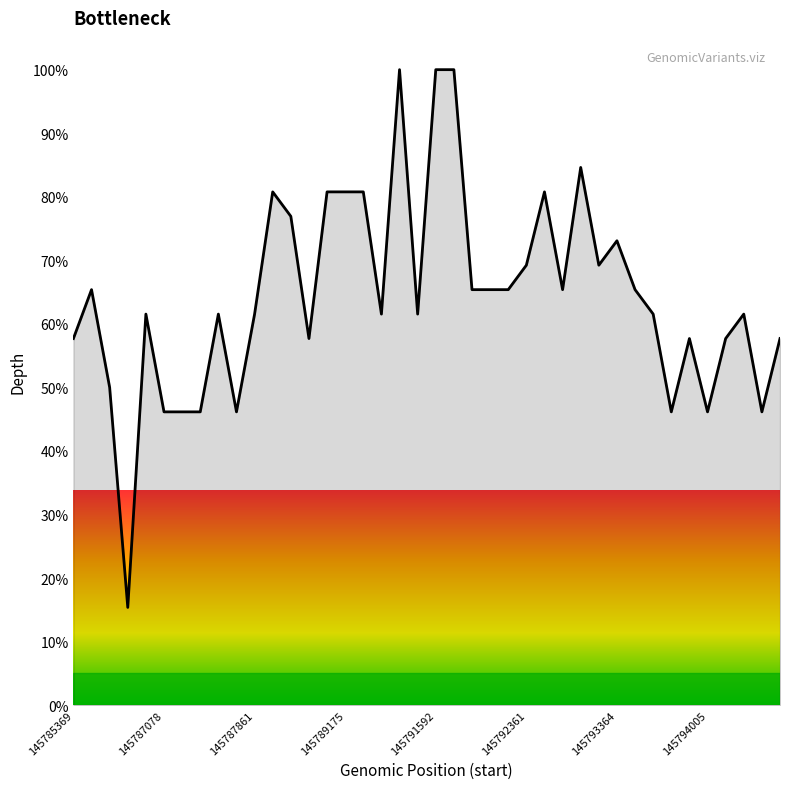

What is the difference between the maximum and minimum values?

84.6